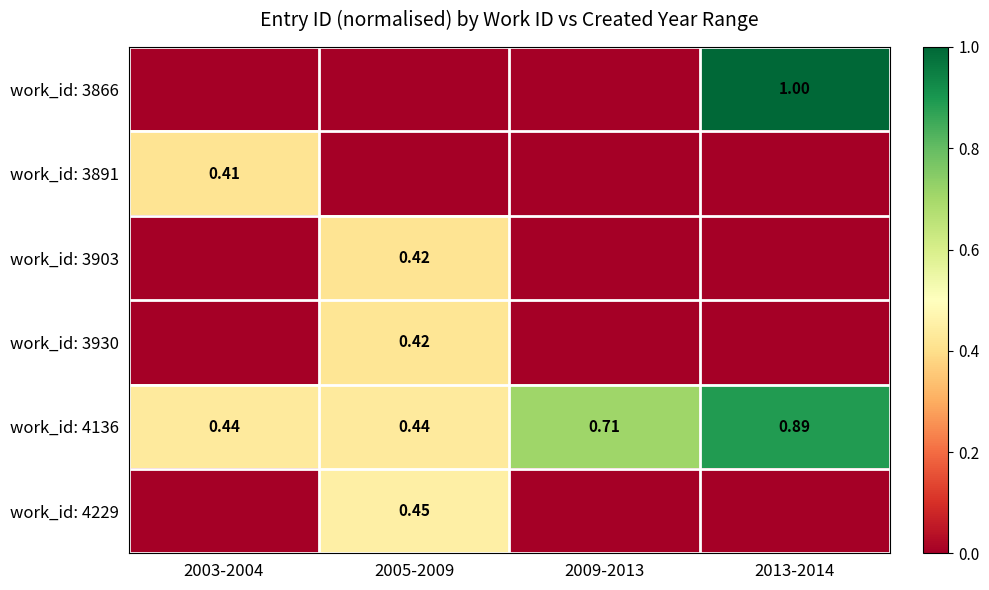

What is the difference between the maximum and minimum values in the work_id: 3891 series?

0.4